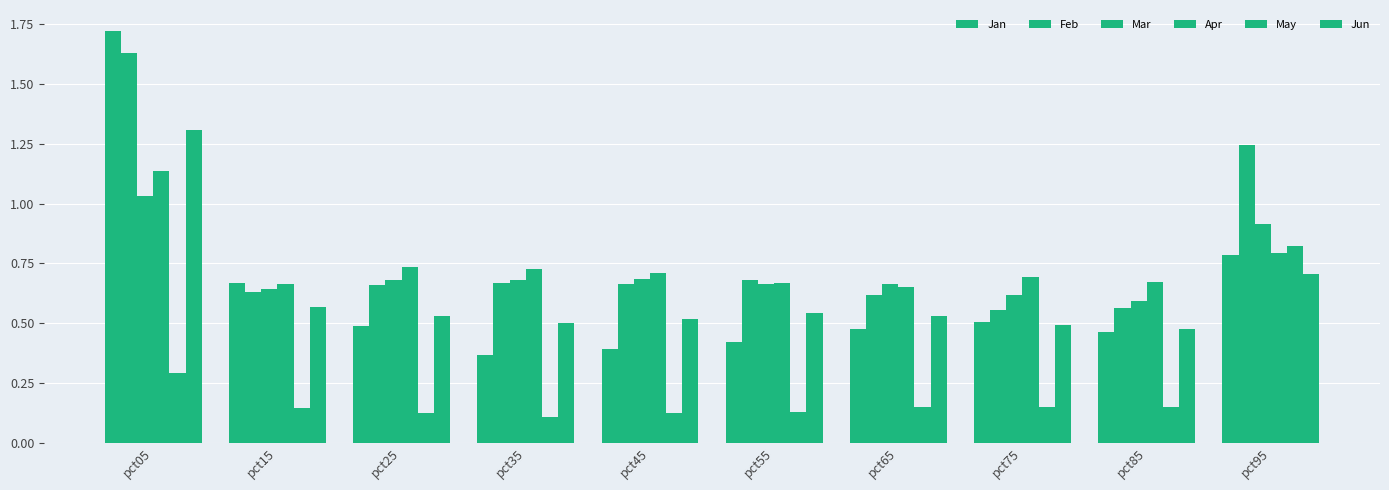

How many distinct data groups are displayed?

6